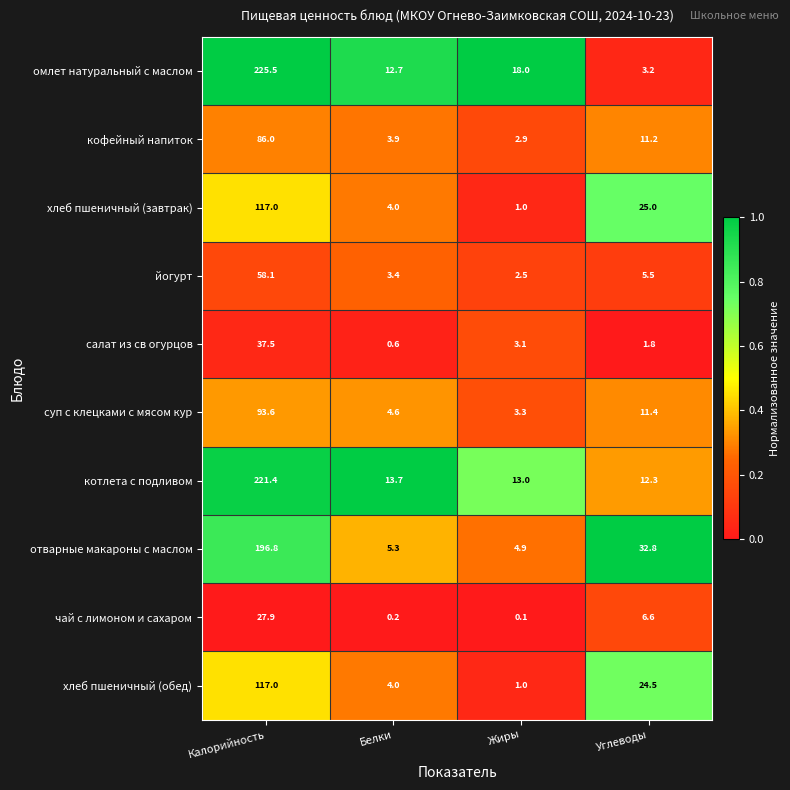

What is the total value across all series at Калорийность?

1180.8